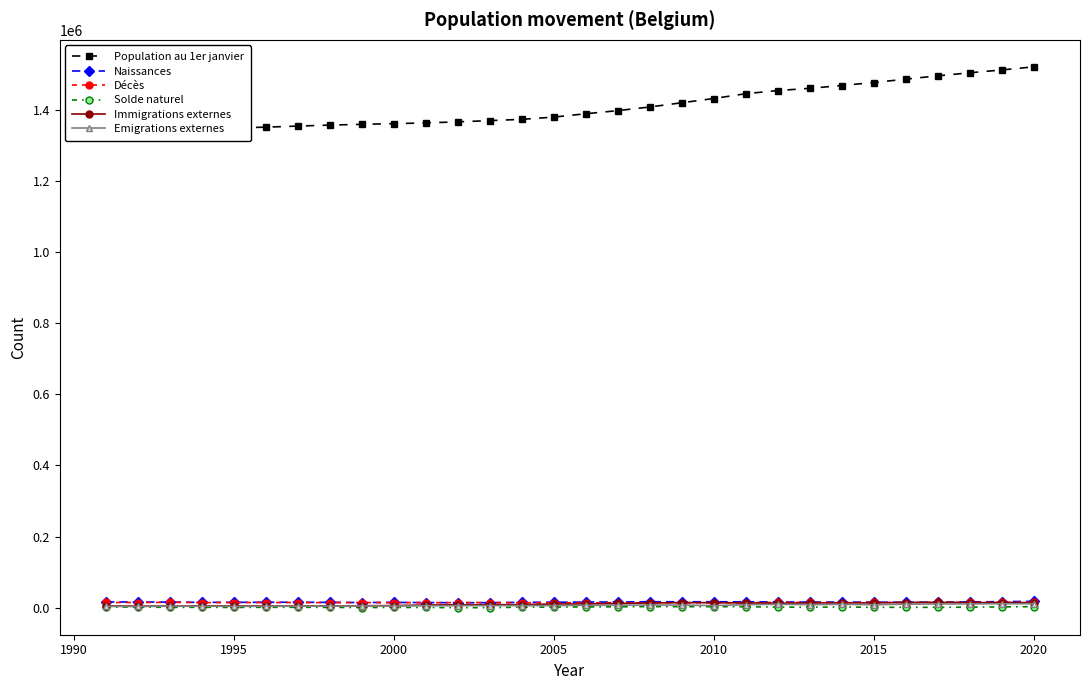

Read the Naissances value at 2015, to the nearest 10.

15320